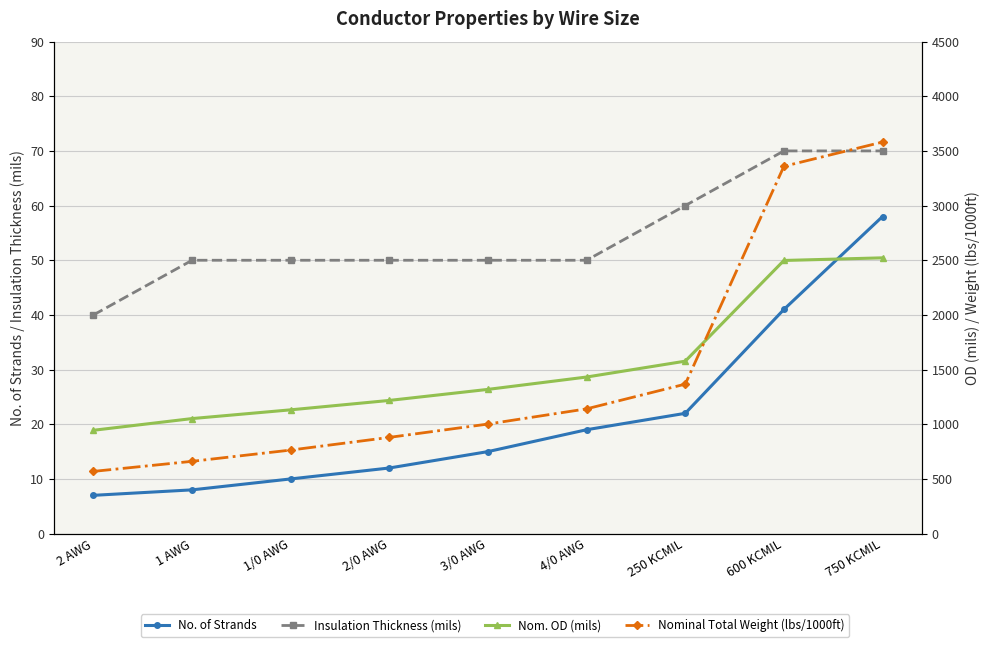

Reading left to right, transcribe all the data shown in this chart.

No. of Strands: 2 AWG=7	1 AWG=8	1/0 AWG=10	2/0 AWG=12	3/0 AWG=15	4/0 AWG=19	250 KCMIL=22	600 KCMIL=41	750 KCMIL=58
Insulation Thickness (mils): 2 AWG=40	1 AWG=50	1/0 AWG=50	2/0 AWG=50	3/0 AWG=50	4/0 AWG=50	250 KCMIL=60	600 KCMIL=70	750 KCMIL=70
Nom. OD (mils): 2 AWG=945	1 AWG=1052	1/0 AWG=1132	2/0 AWG=1218	3/0 AWG=1319	4/0 AWG=1432	250 KCMIL=1577	600 KCMIL=2498	750 KCMIL=2522
Nominal Total Weight (lbs/1000ft): 2 AWG=569	1 AWG=661	1/0 AWG=764	2/0 AWG=880	3/0 AWG=1002	4/0 AWG=1141	250 KCMIL=1367	600 KCMIL=3359	750 KCMIL=3581